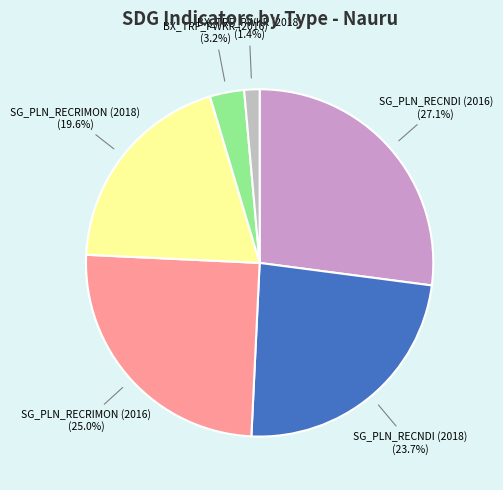

What is the ratio of the value at SG_PLN_RECNDI (2016) to the value at SG_PLN_RECRIMON (2016)?

1.1